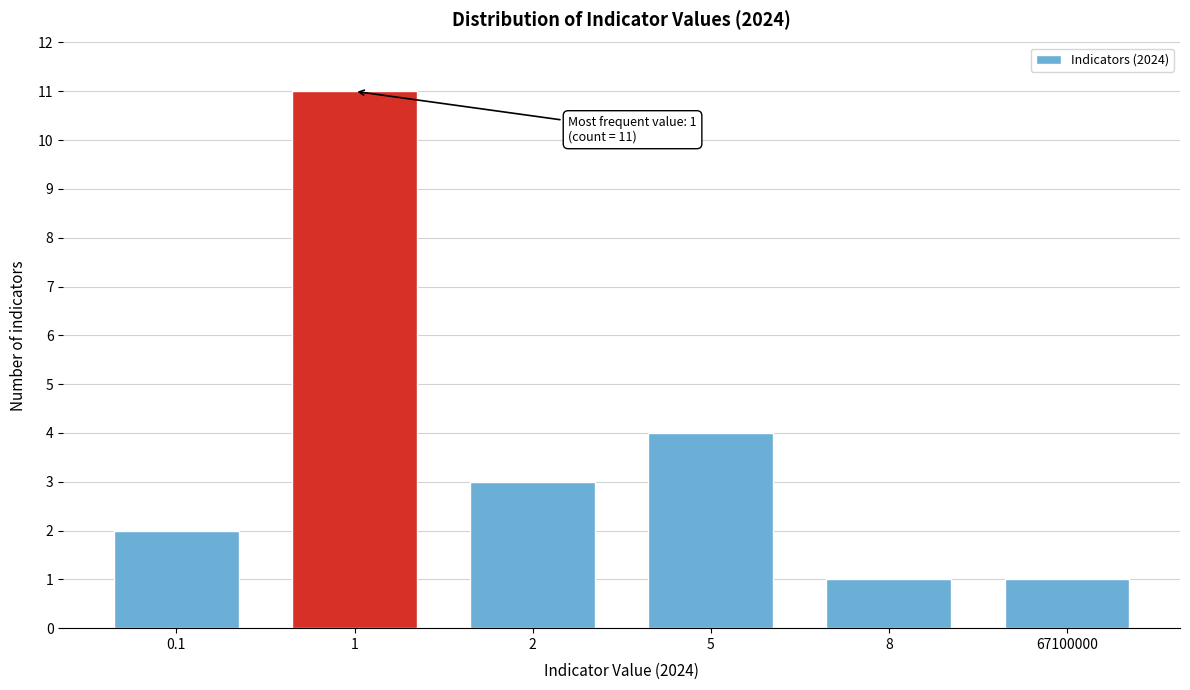

Reading left to right, extract all data points from this chart.

2	11	3	4	1	1